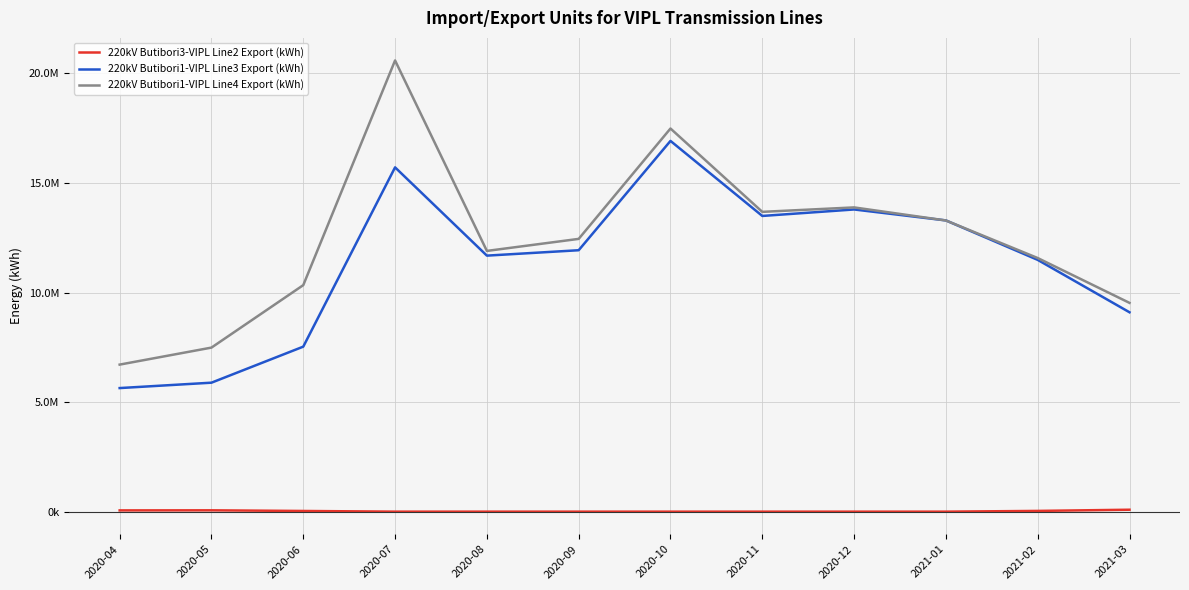

What is the difference between the maximum and minimum values in the 220kV Butibori1-VIPL Line3 Export (kWh) series?

11279630